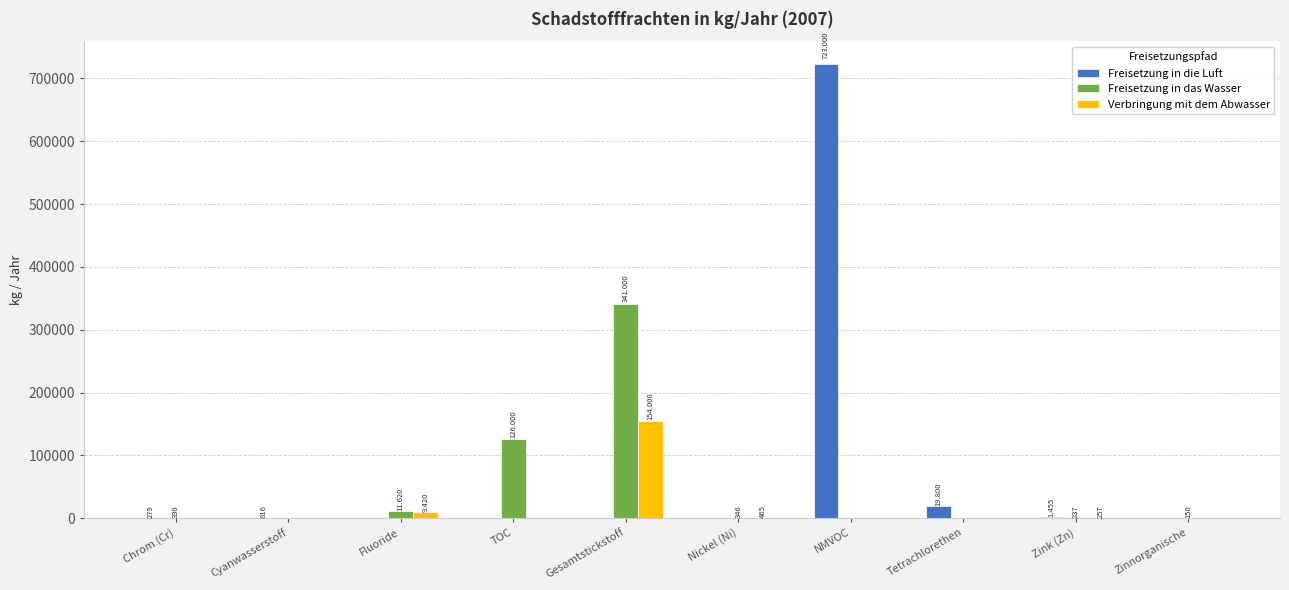

At which category is the sum across all series the highest?

NMVOC